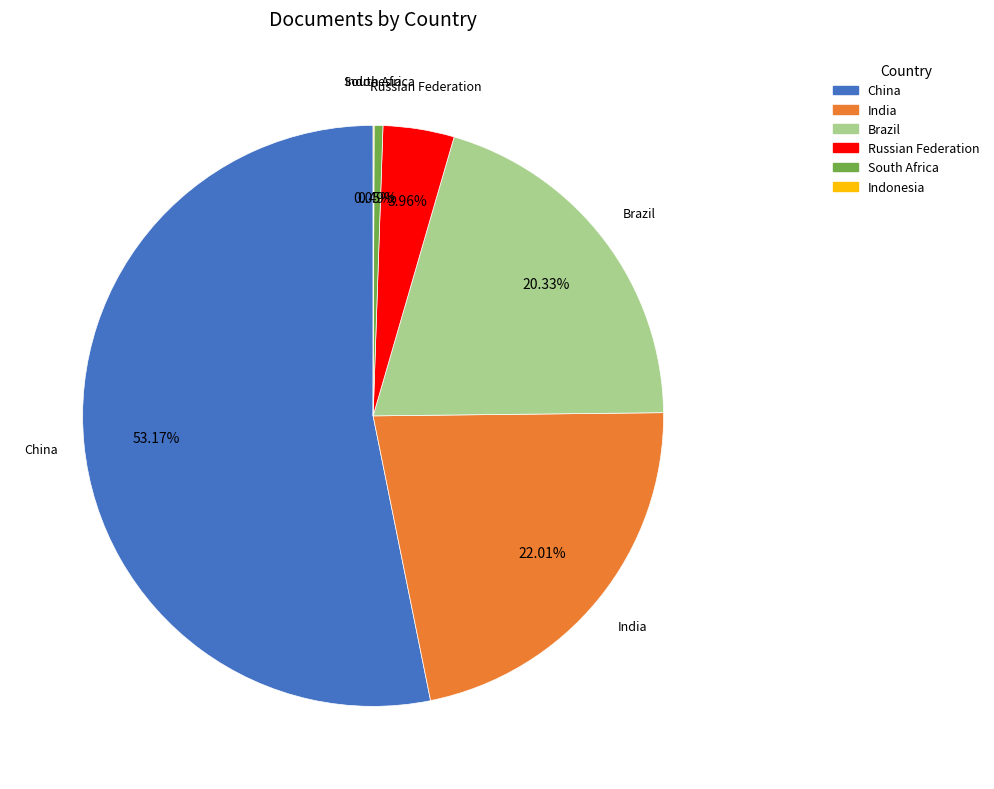

What portion of the pie excludes Russian Federation?

96.0%